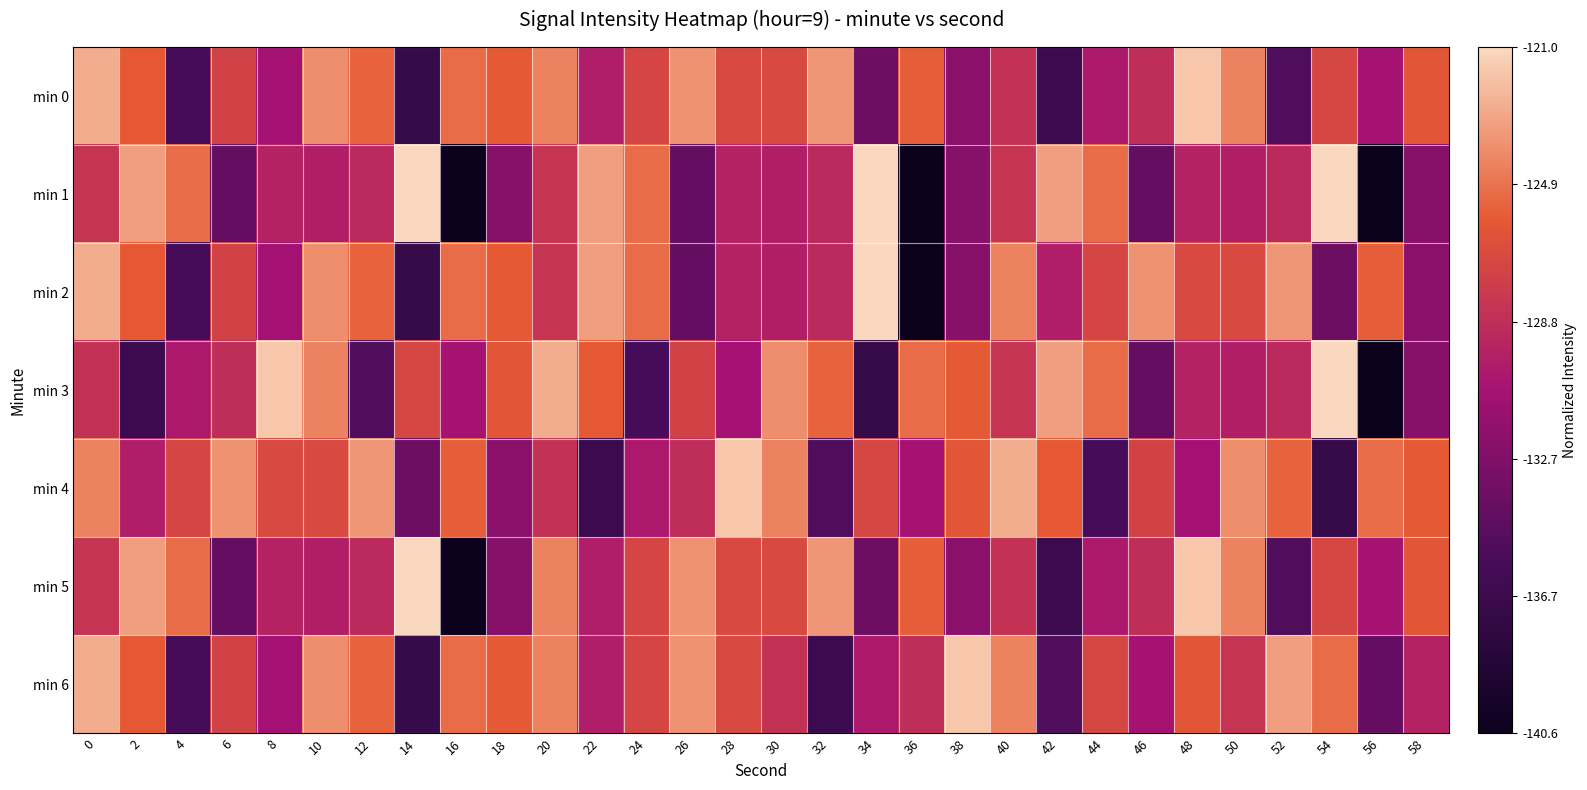

Between 40 and 18, which is larger?

18